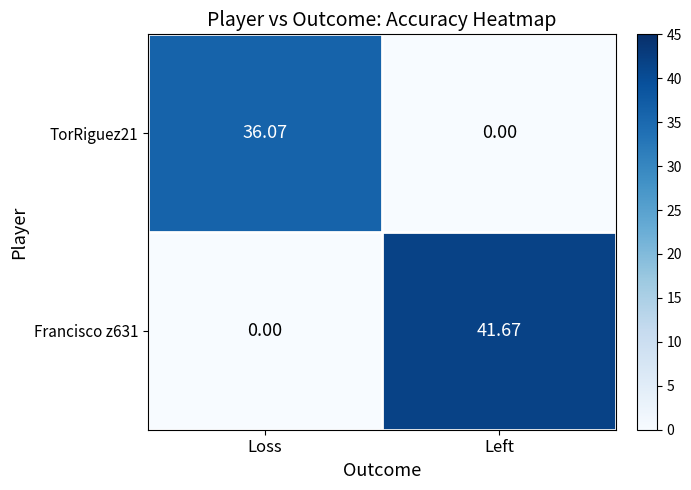

List the series in order of their peak value, lowest first.

TorRiguez21, Francisco z631